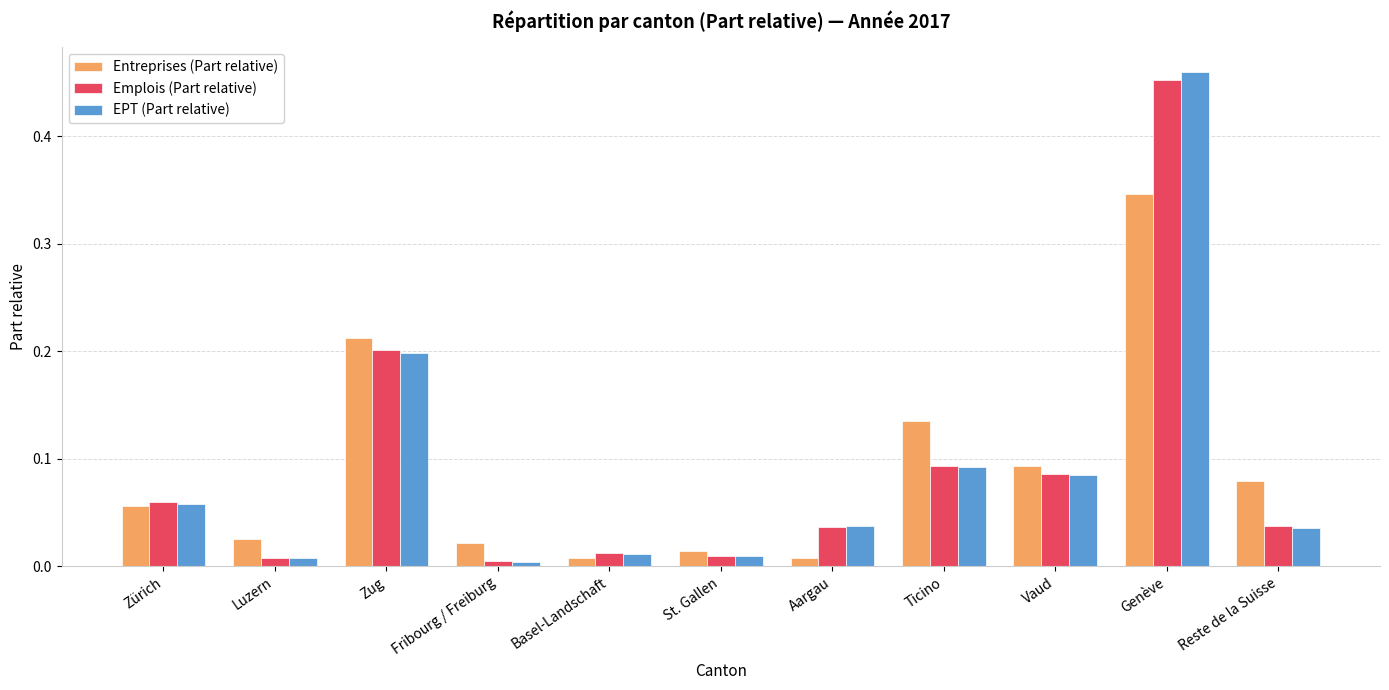

Between Basel-Landschaft and Vaud, which series saw the biggest shift?

Entreprises (Part relative)